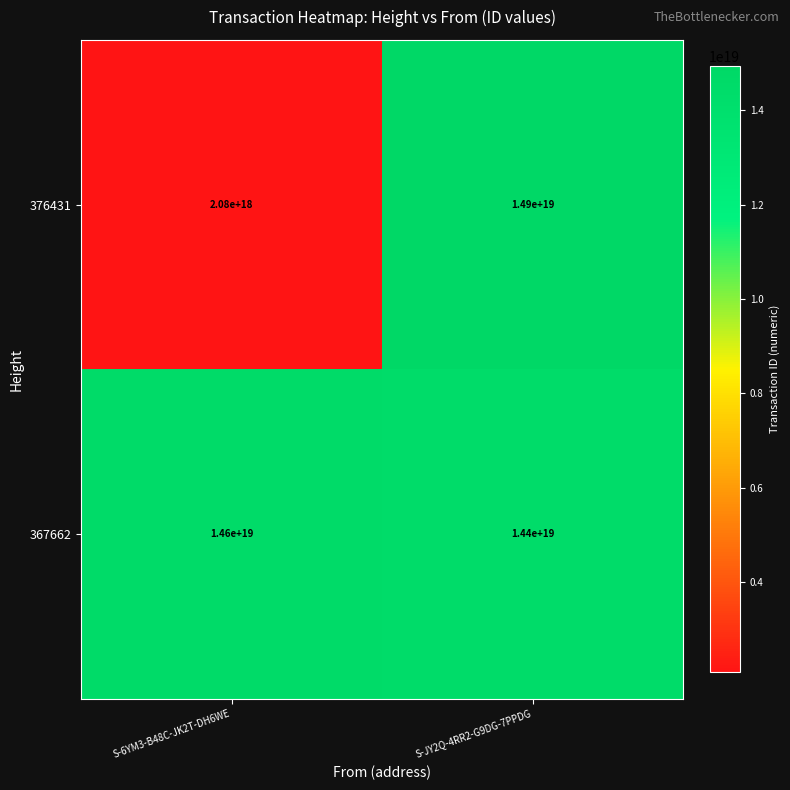

Which series has the largest total across all categories?

367662